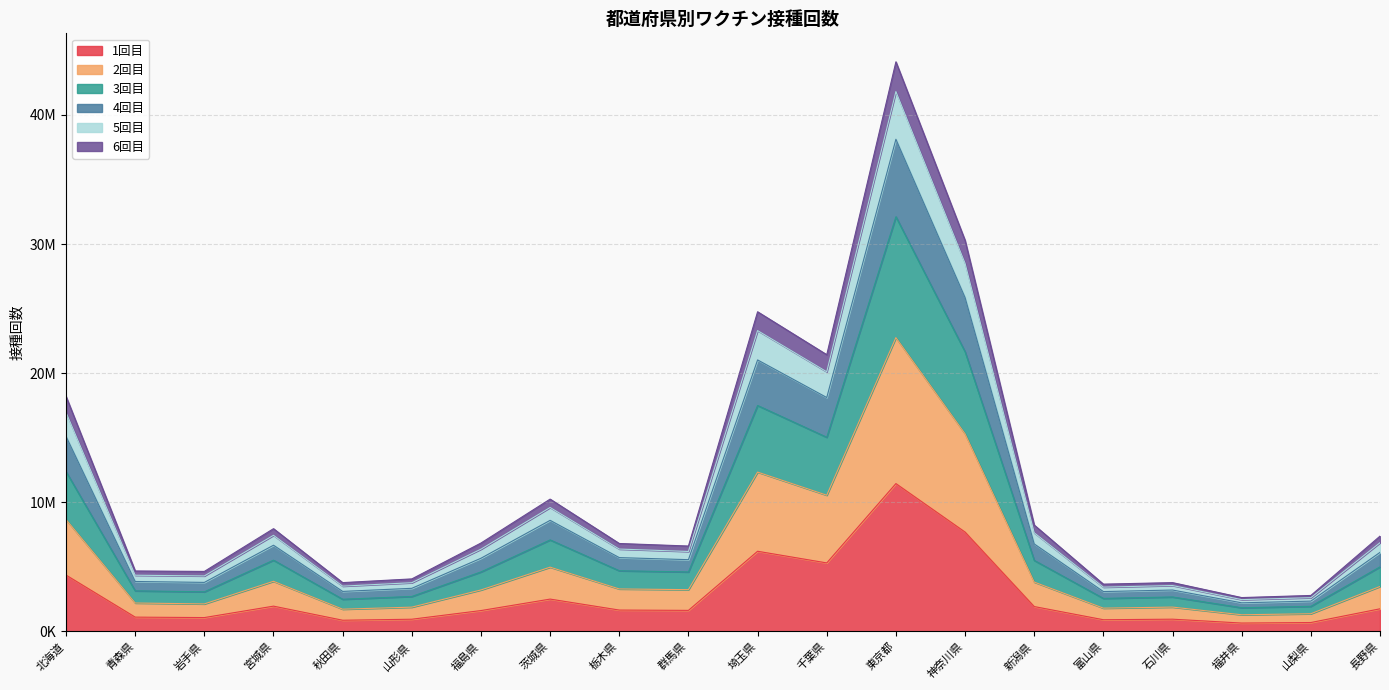

Which label corresponds to the largest value in the chart?

東京都